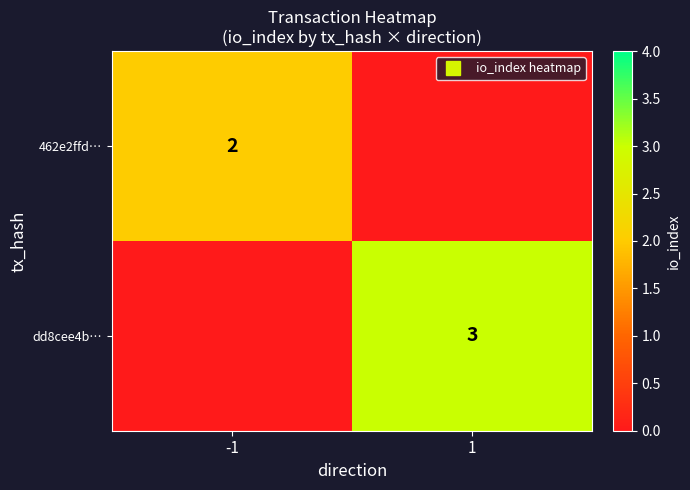

True or false: dd8cee4b… has a value of 5 at 1.

False